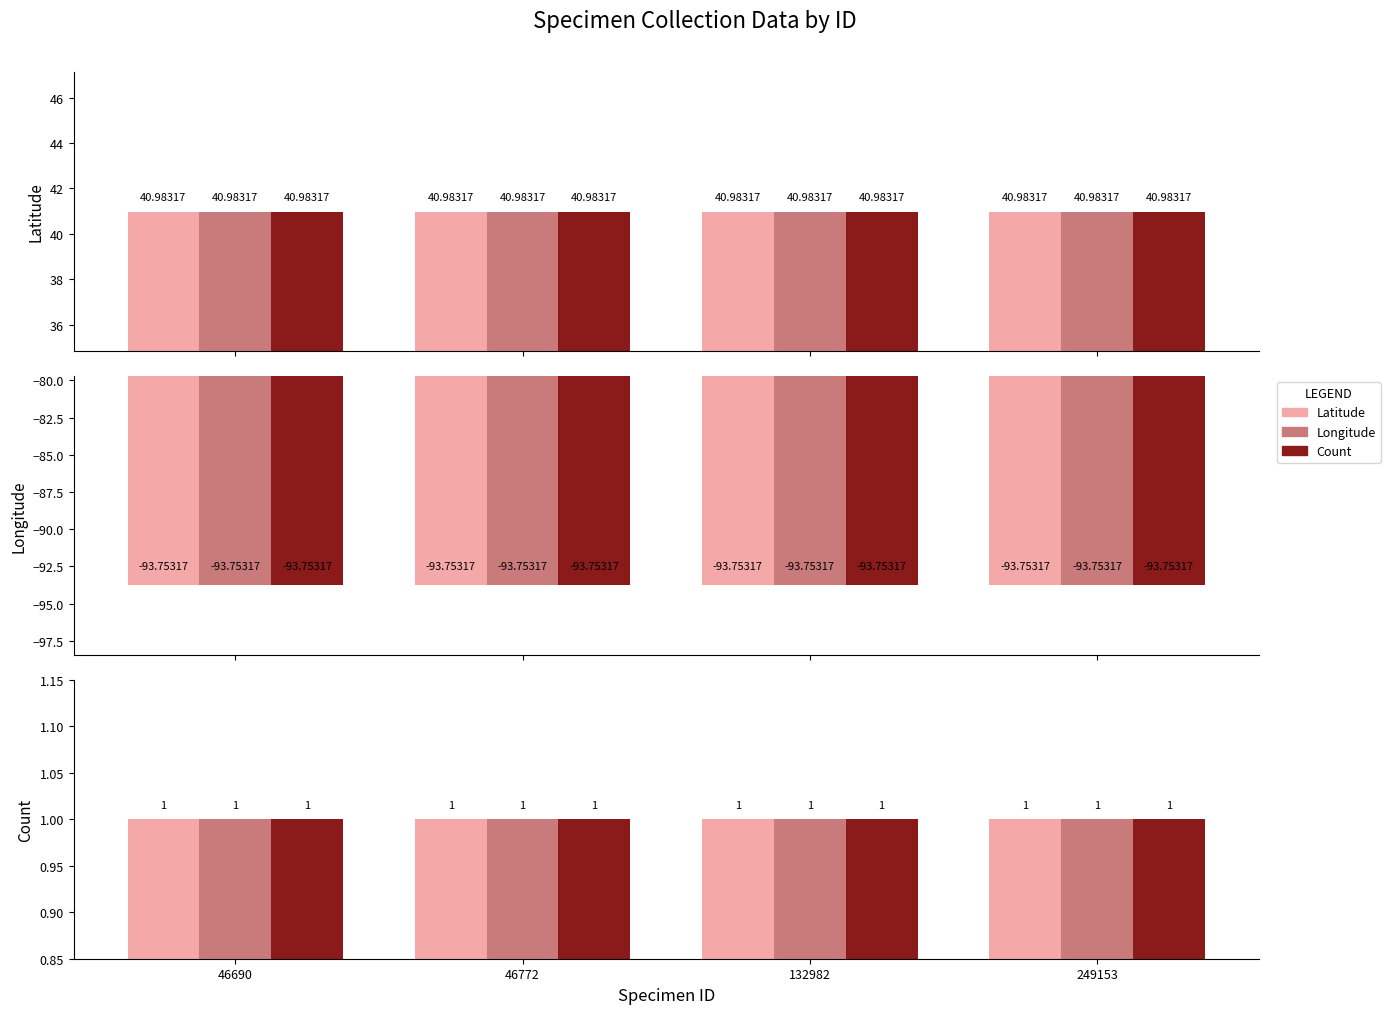

What is the value of the Longitude bar at the 1st from the left?

-93.8